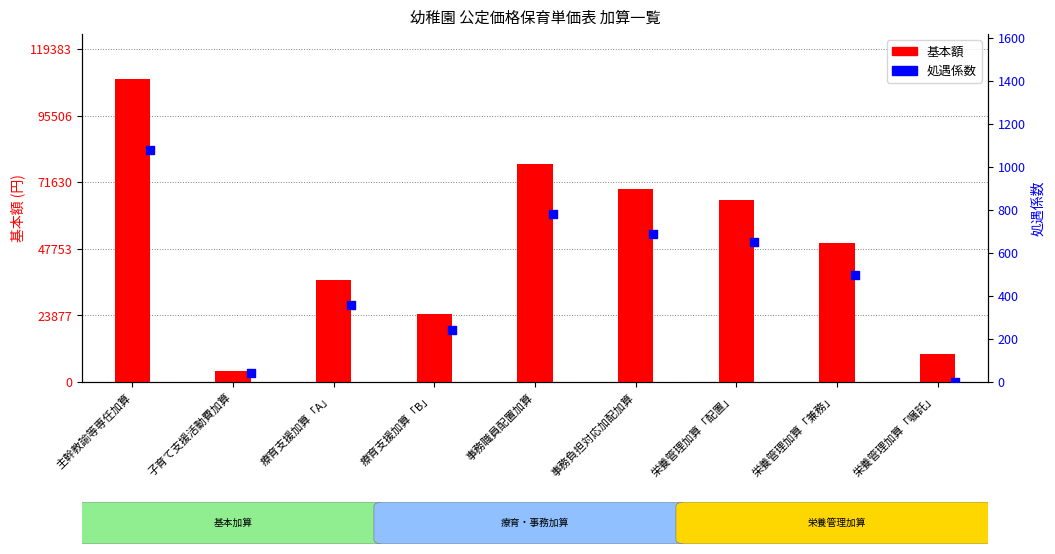

Which series reaches the minimum Y coordinate?

処遇係数